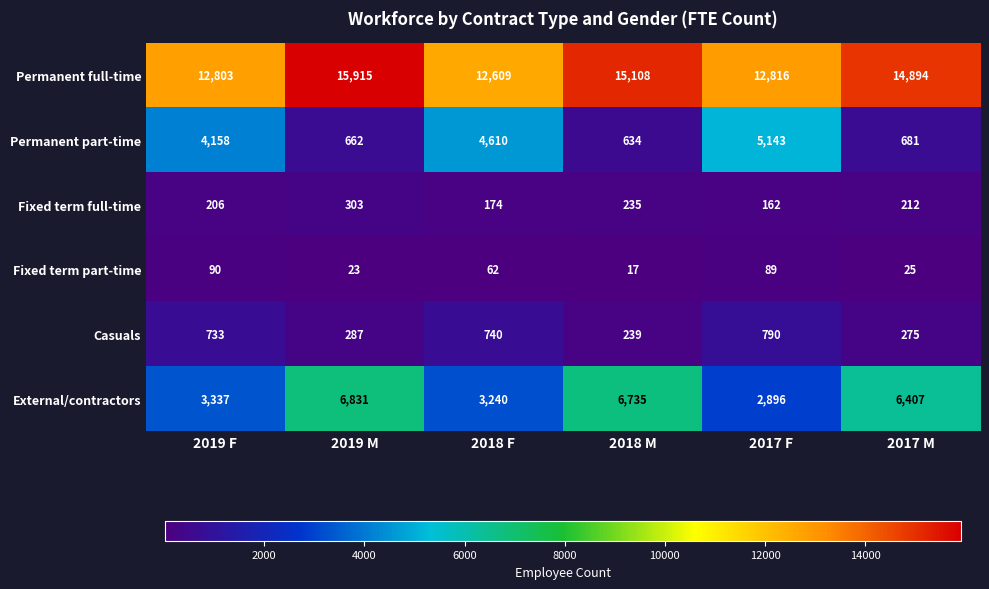

Which series has the widest spread of values?

Permanent part-time